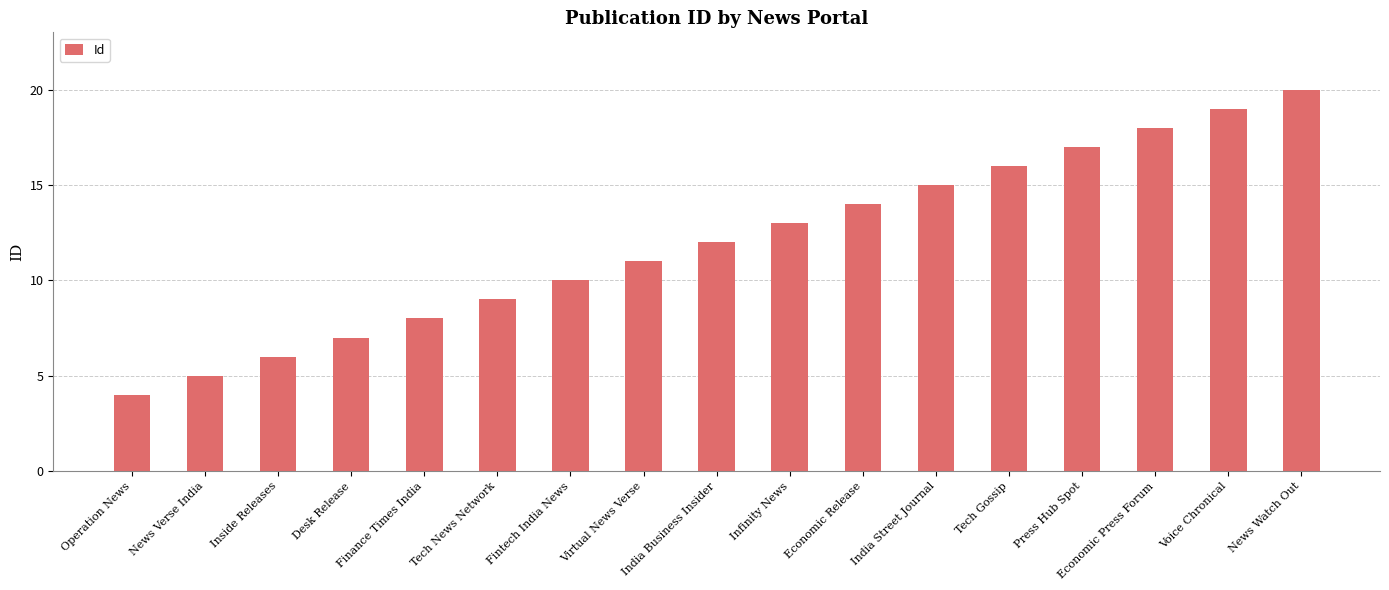

What is the change in value from Virtual News Verse to India Business Insider?

+1